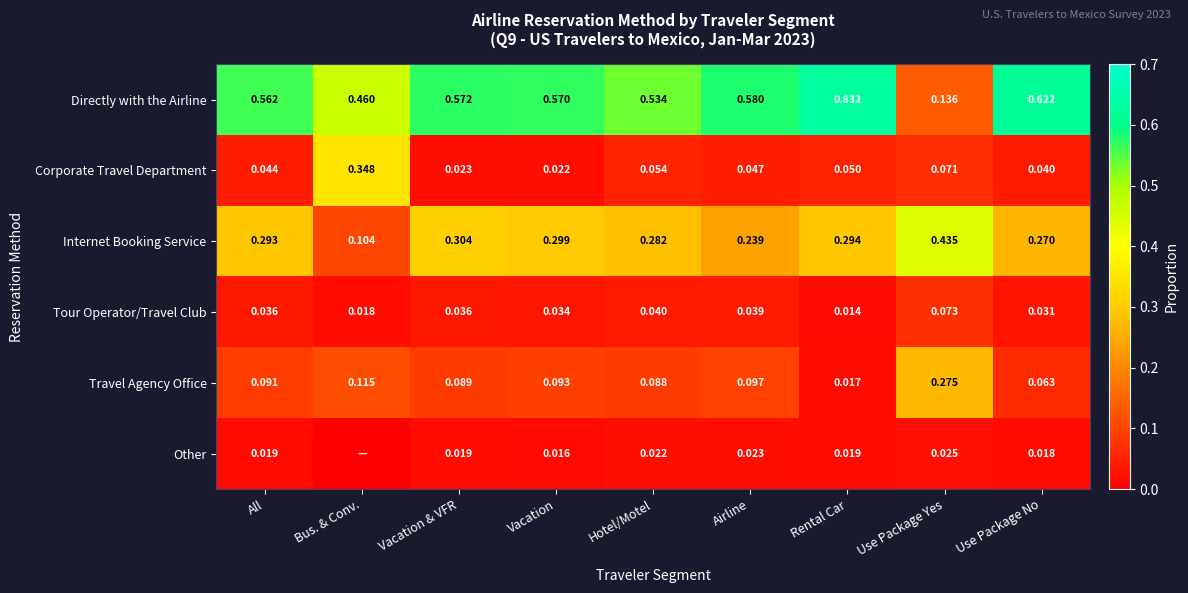

Rank the series at Rental Car from highest to lowest value.

Directly with the Airline, Internet Booking Service, Corporate Travel Department, Other, Travel Agency Office, Tour Operator/Travel Club